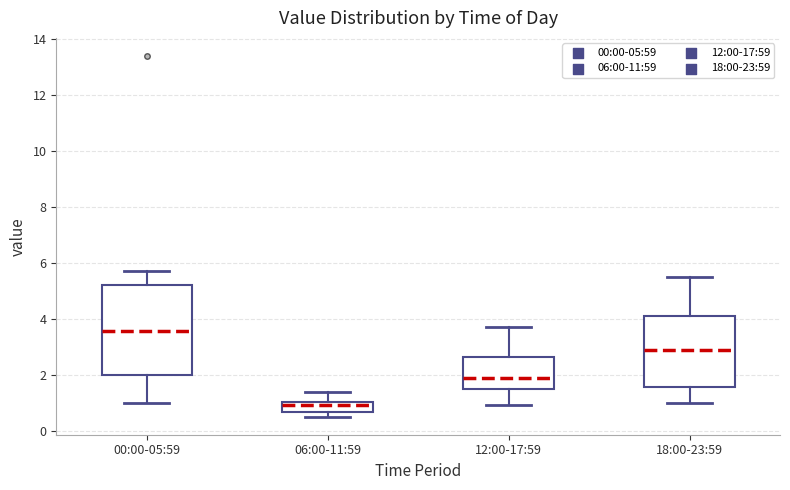

Where does the lower whisker of the box for 18:00-23:59 end on the y-axis? The values are not printed on the chart, so give them approximately, as read against the axis.

1.0